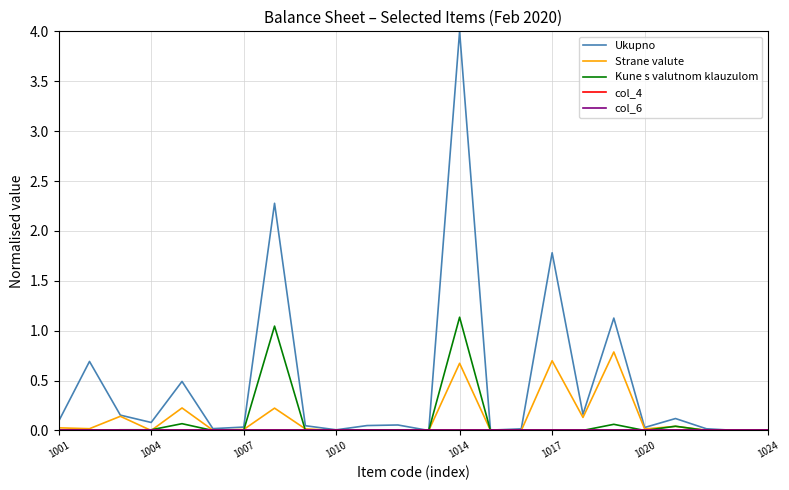

What is the greatest value displayed?

4.0